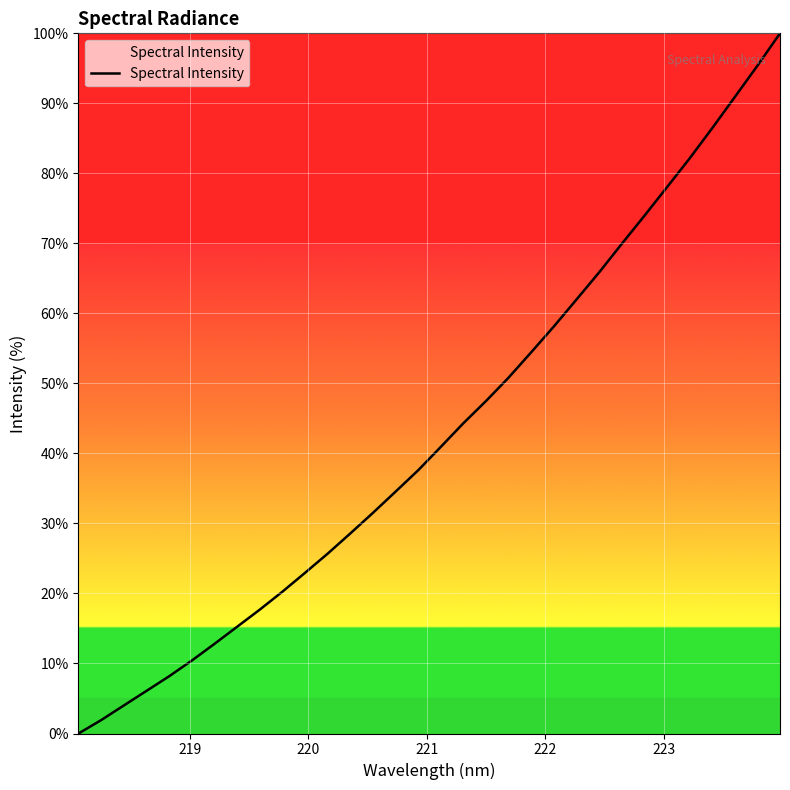

What is the maximum value shown in the chart?

100.0